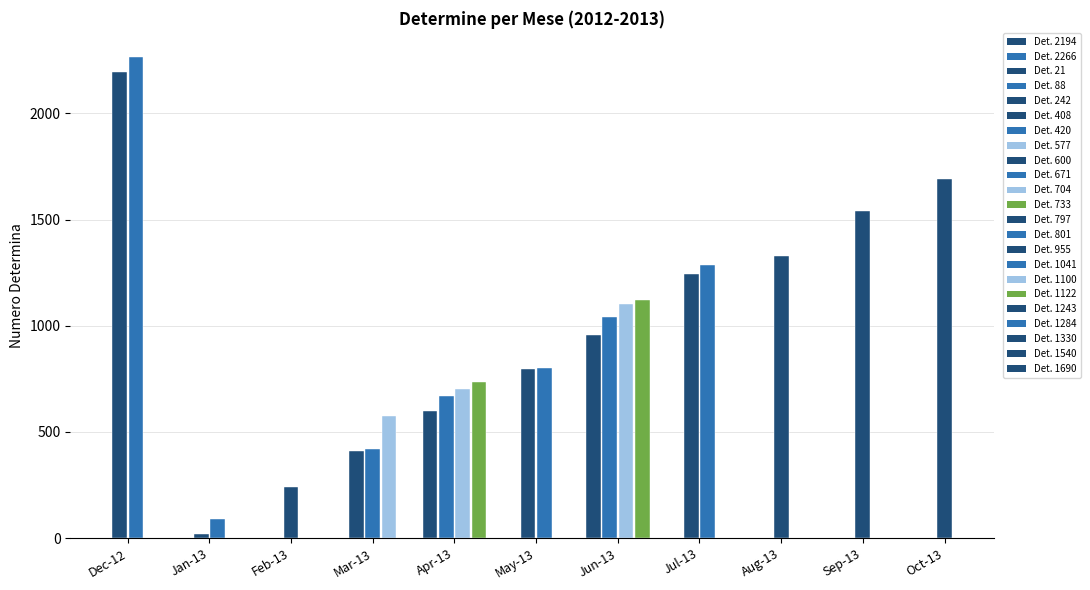

List the labels in order of value, largest first.

2266, 2194, 1690, 1540, 1330, 1284, 1243, 1122, 1100, 1041, 955, 801, 797, 733, 704, 671, 600, 577, 420, 408, 242, 88, 21